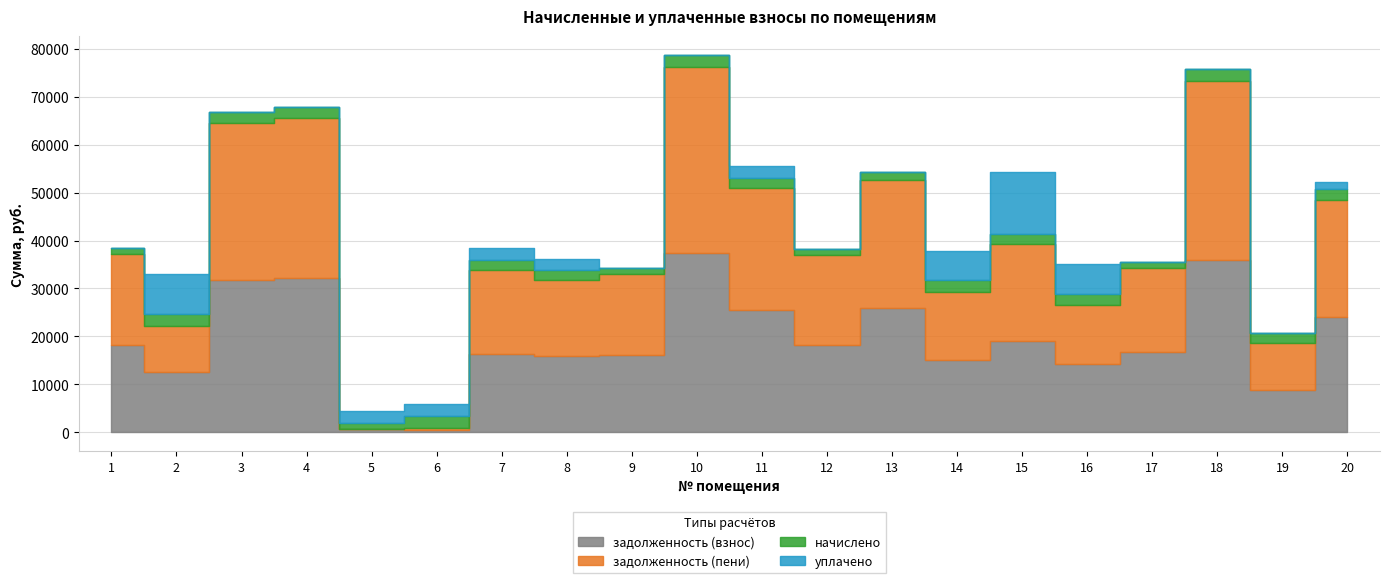

At which label does уплачено reach its peak?

15